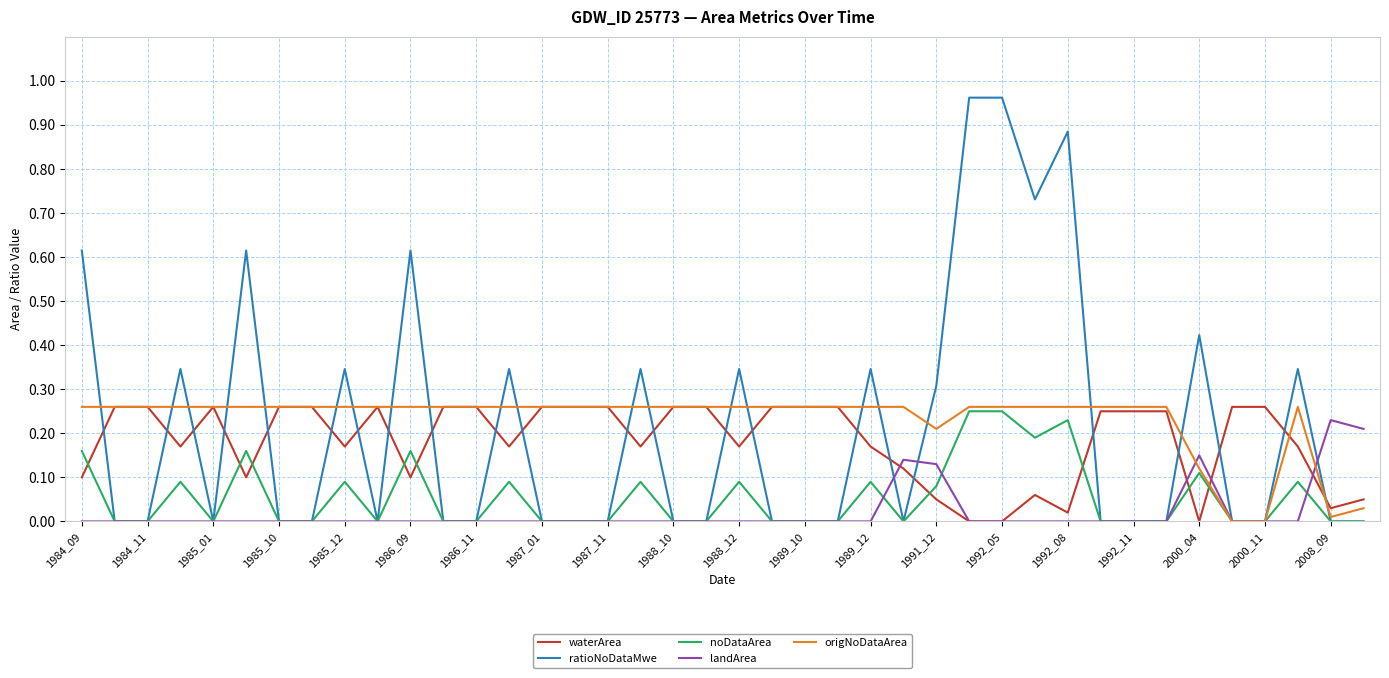

Which series has the widest spread of values?

ratioNoDataMwe